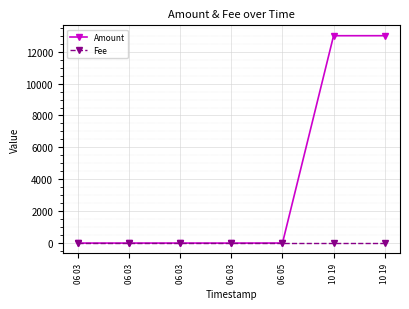

True or false: Fee and Amount cross at least once.

False